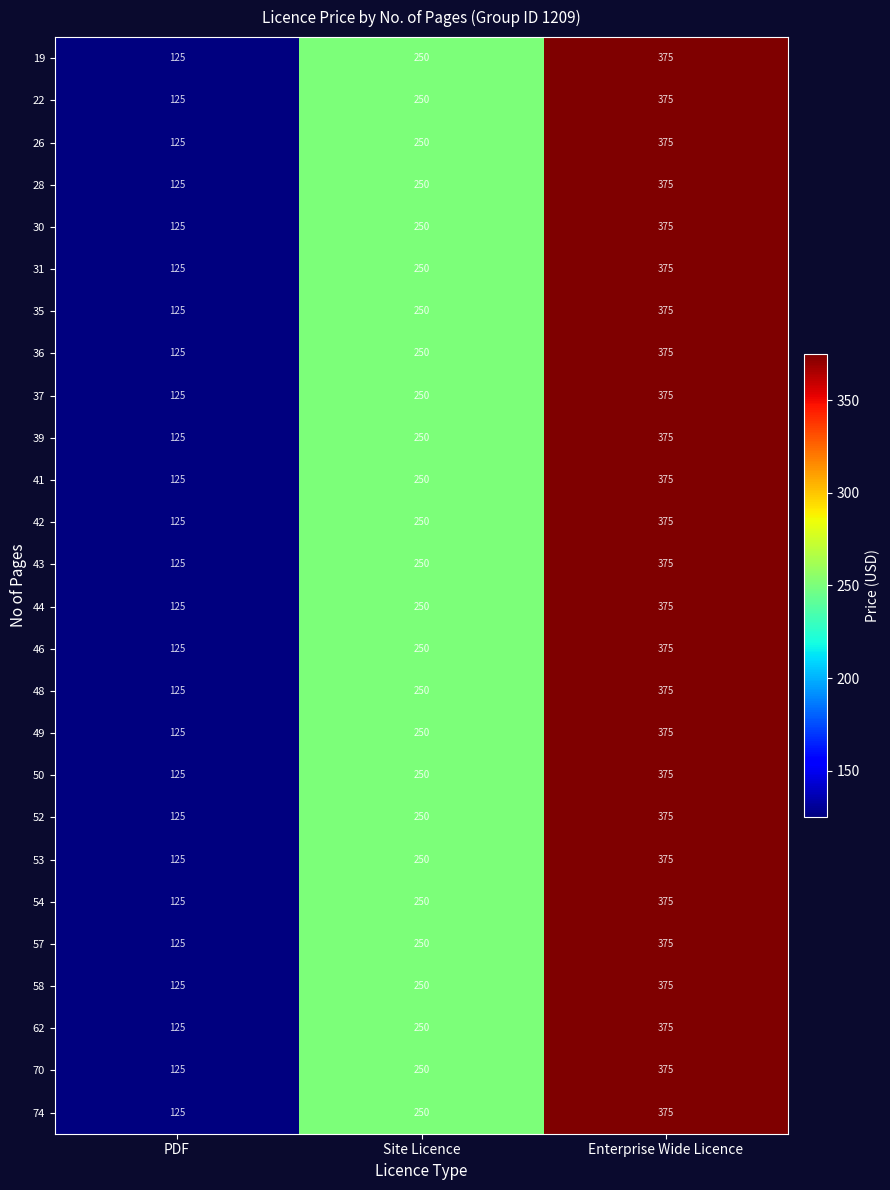

At which label does 58 reach its minimum?

PDF